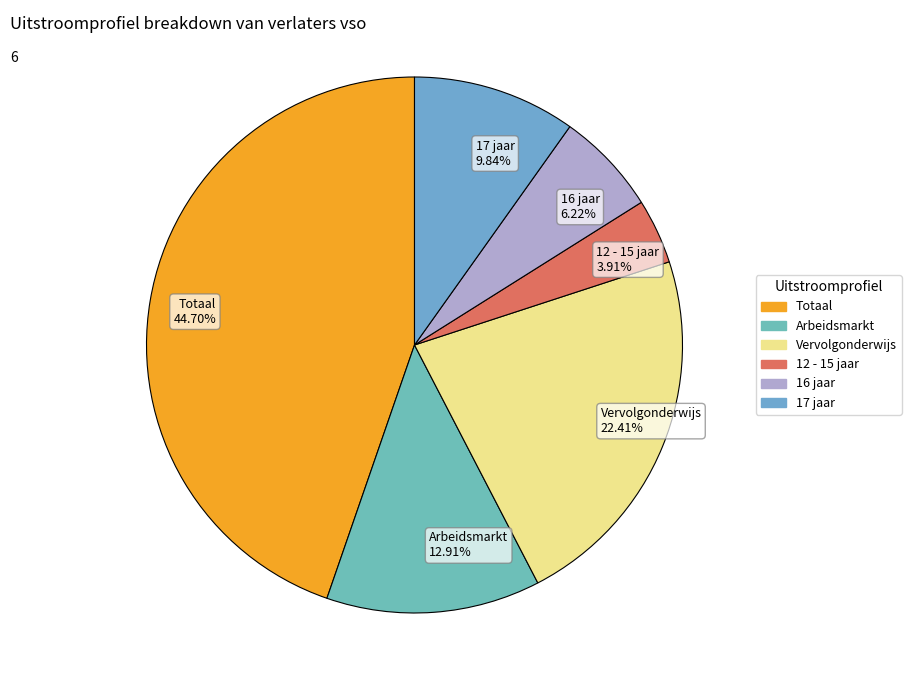

To the nearest percent, what percentage of the pie is 12 - 15 jaar?

4%